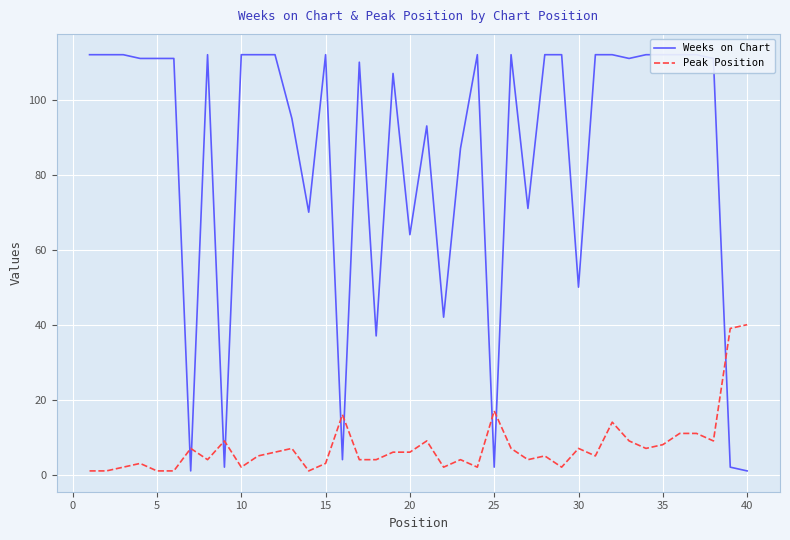

What are all the series names shown in the legend?

Weeks on Chart, Peak Position